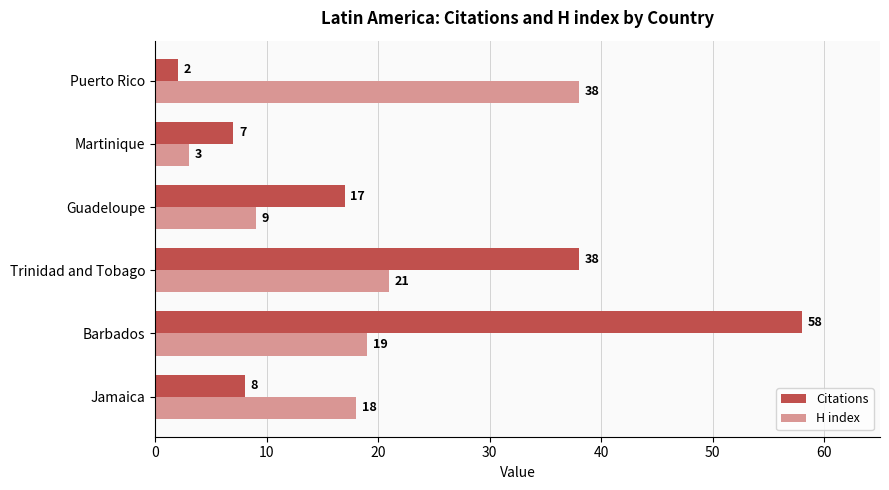

List the series in order of their peak value, highest first.

Citations, H index